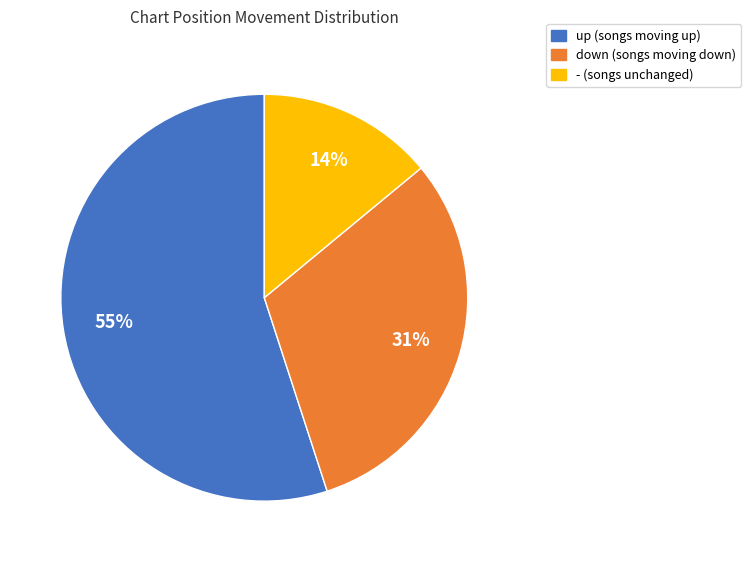

How many segments does this pie chart have?

3